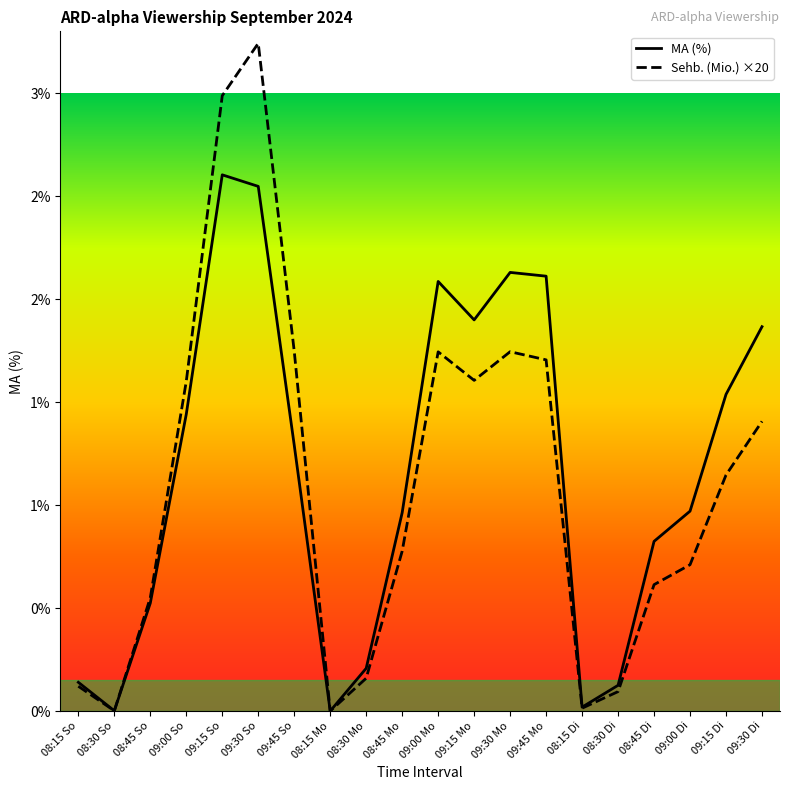

Is this an area chart (filled region under the line)?

No